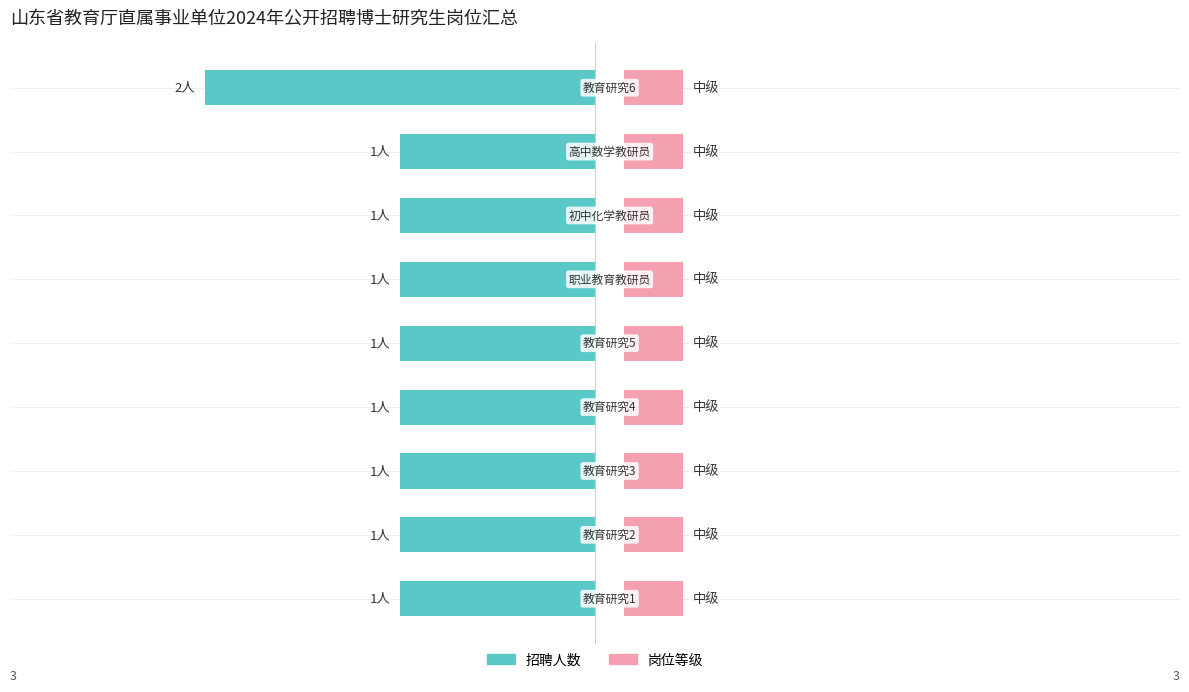

Count the 招聘人数 values in the range -1 to 0.

8